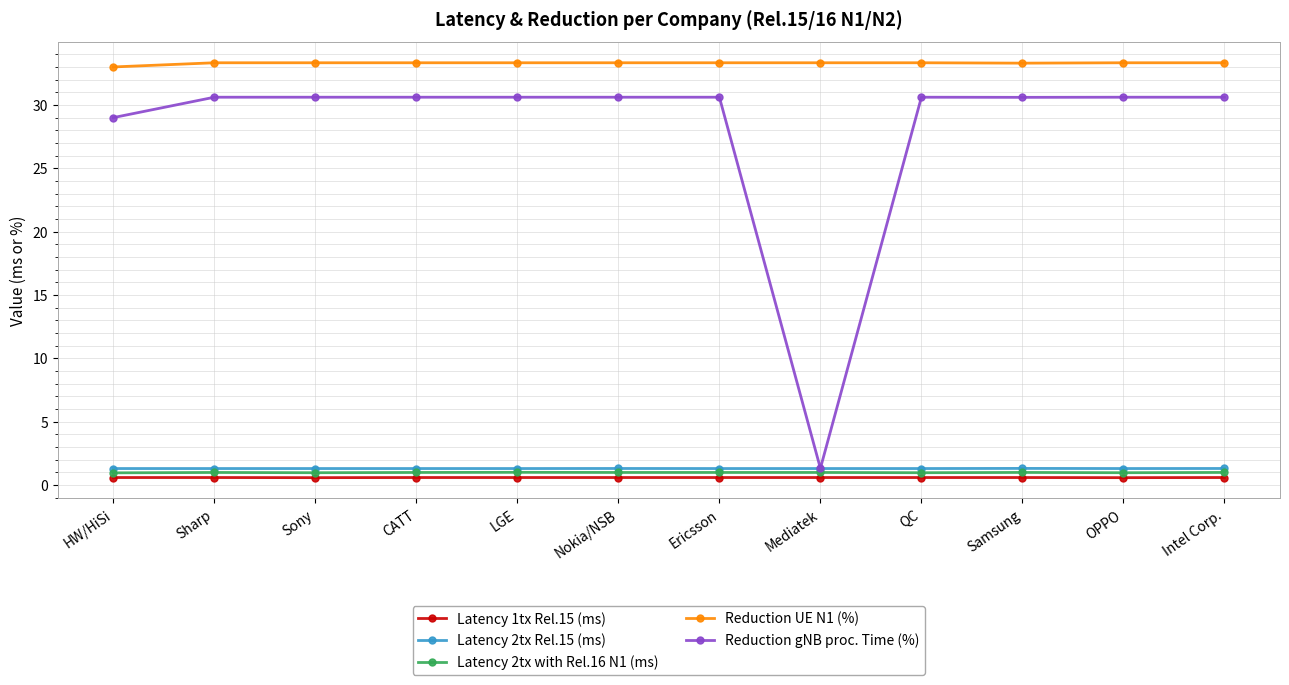

True or false: Reduction gNB proc. Time (%) has a value of 30.6 at CATT.

True